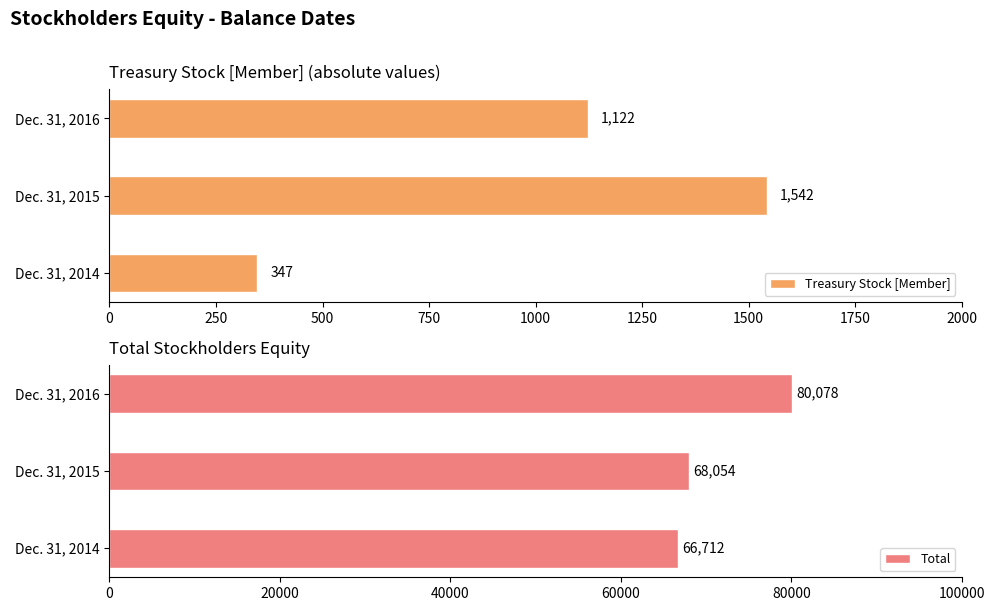

List the labels in order of Treasury Stock [Member] value, largest first.

Dec. 31, 2015, Dec. 31, 2016, Dec. 31, 2014